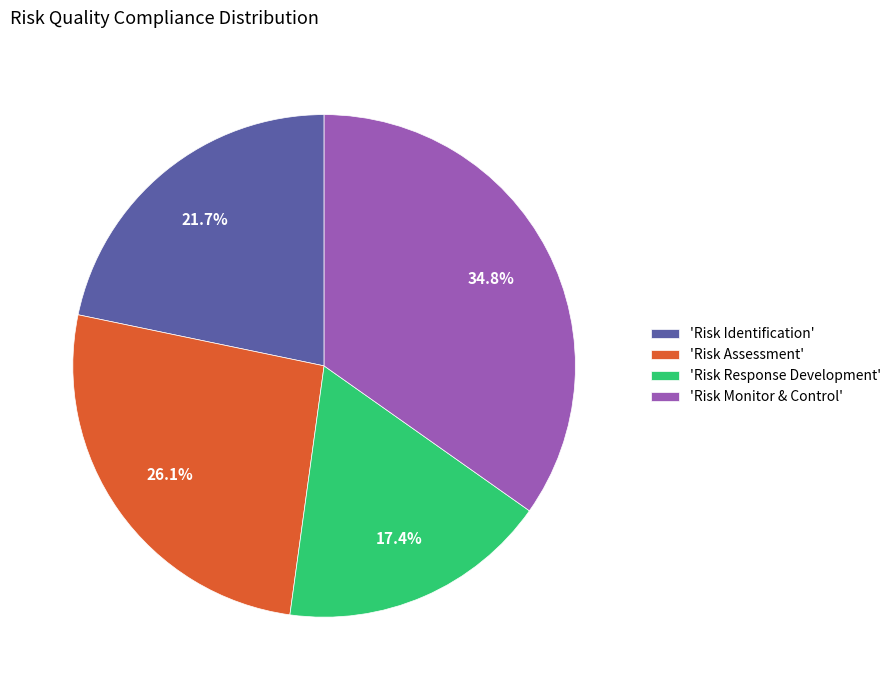

What is the largest slice in the pie chart?

'Risk Monitor & Control'